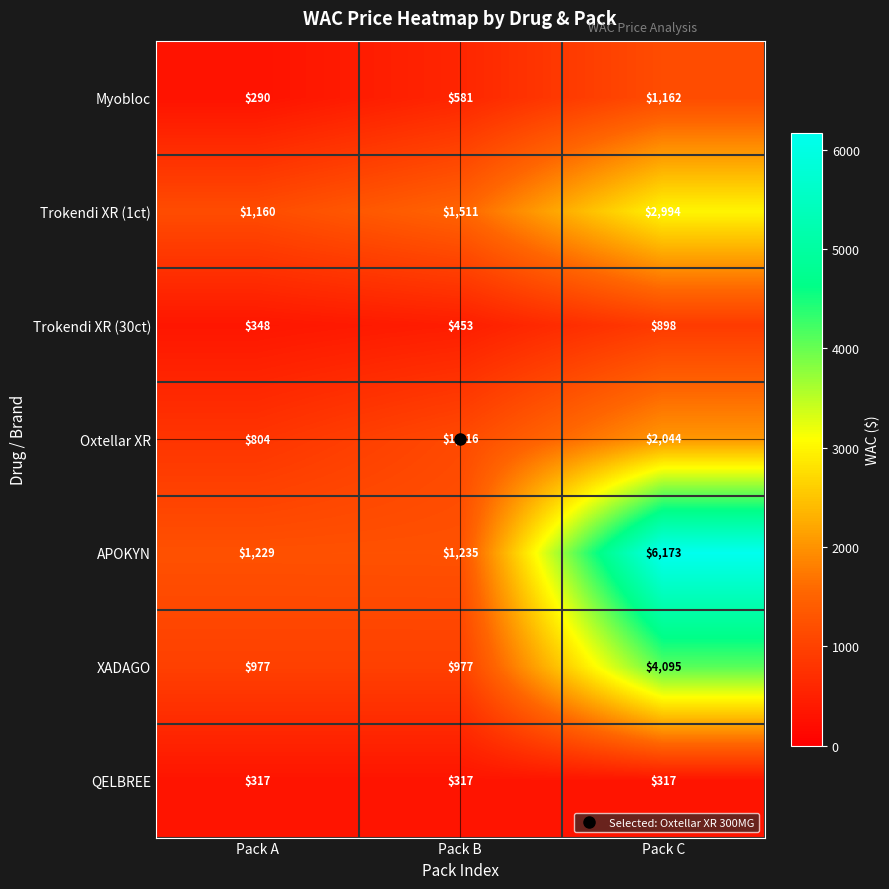

At which label does APOKYN reach its minimum?

Pack A